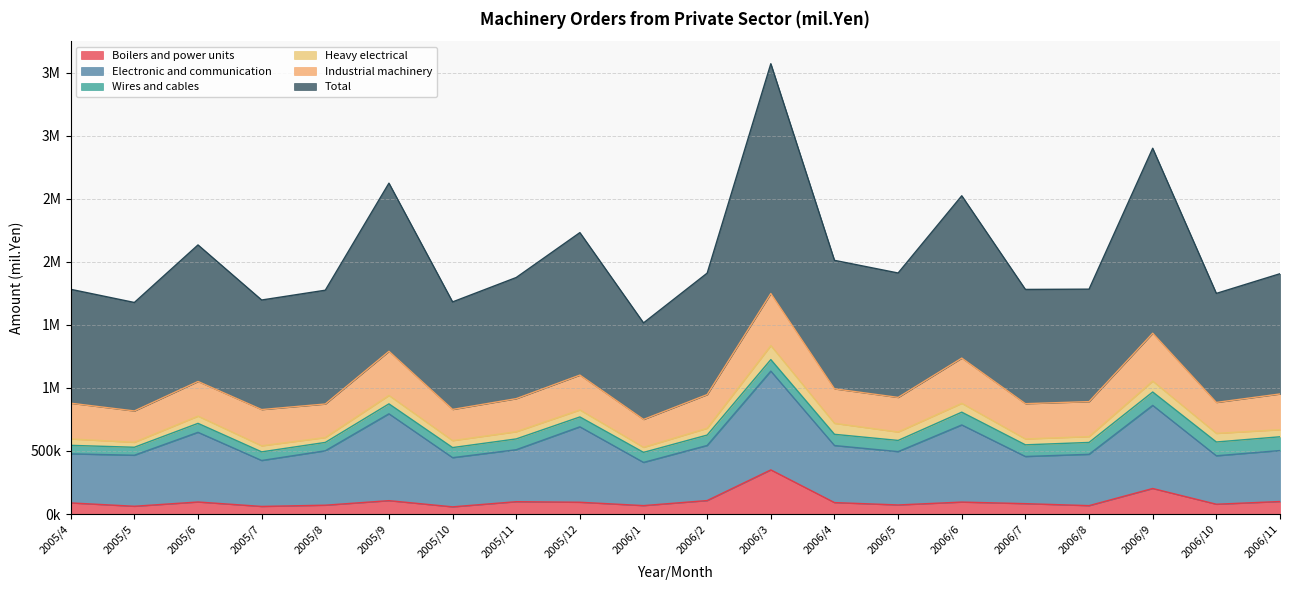

Does the chart display data point markers on the line(s)?

No